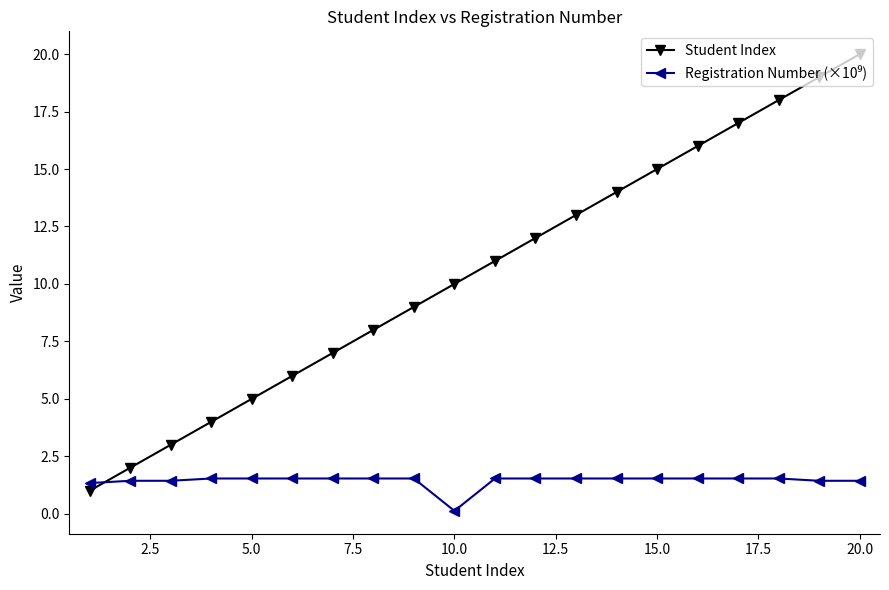

True or false: Student Index has more than 1 points higher than both neighbors.

False